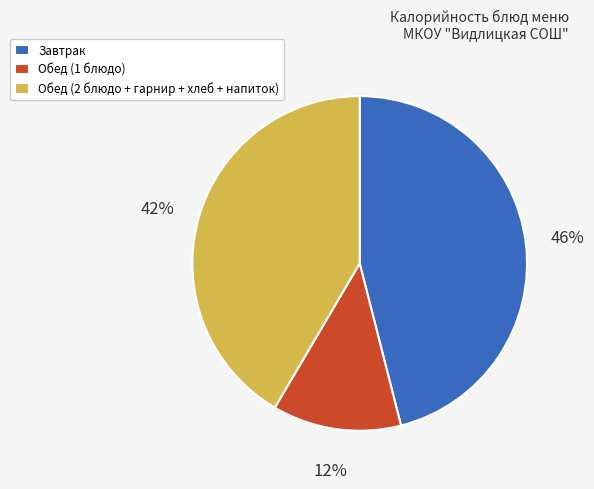

Between Обед (2 блюдо + гарнир + хлеб + напиток) and Завтрак, which is larger?

Завтрак